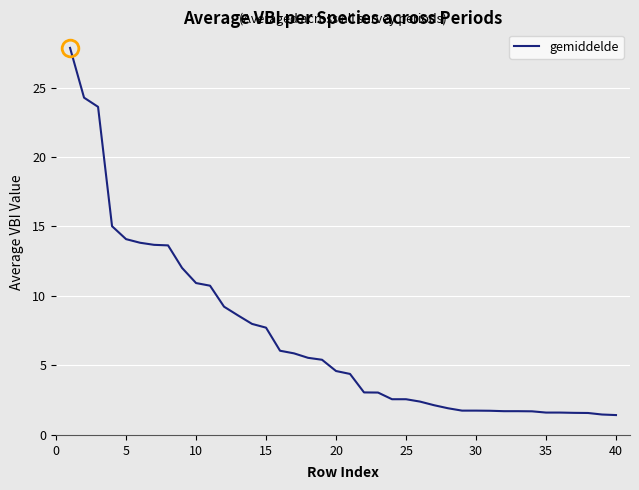

What is the minimum value shown in the chart?

1.4